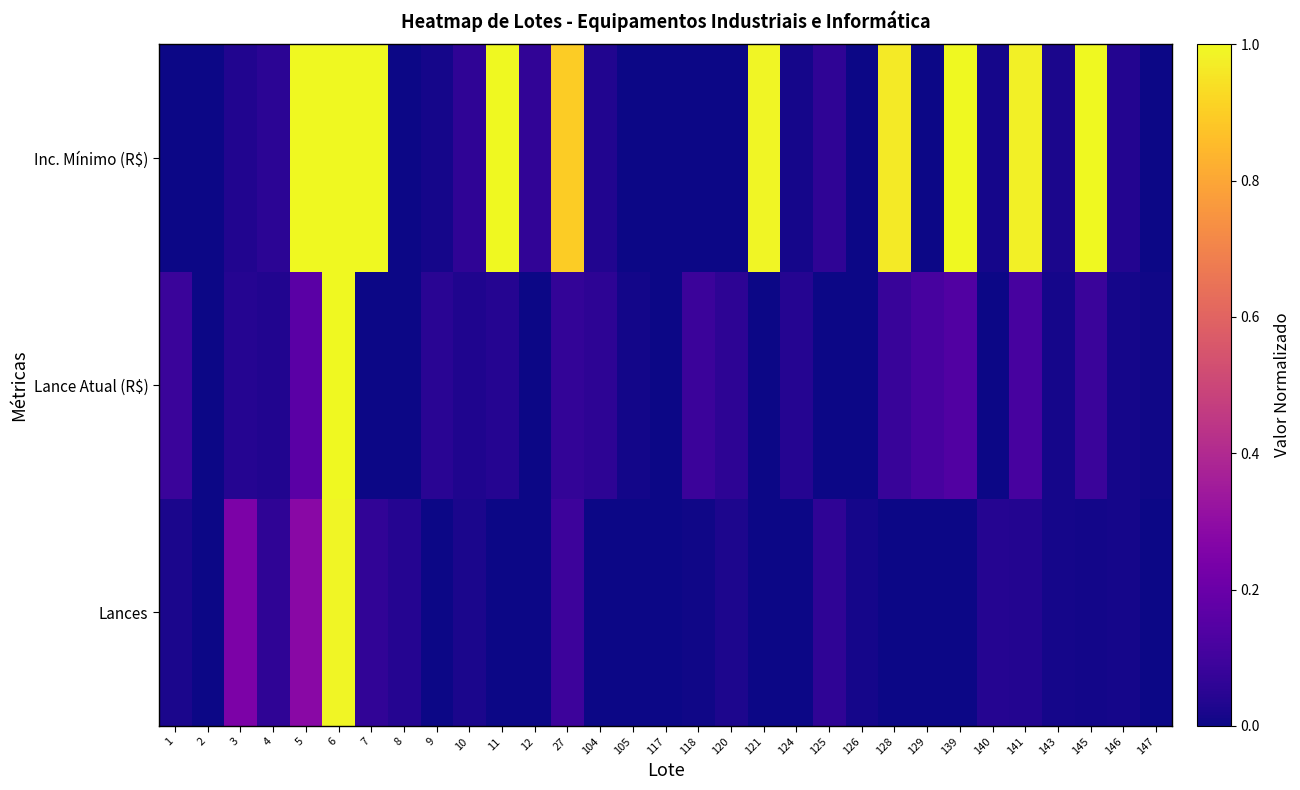

Reading left to right, transcribe all the data shown in this chart.

Lances: 1=0.0	2=0.0	3=0.2	4=0.1	5=0.3	6=1.0	7=0.1	8=0.0	9=0.0	10=0.0	11=0.0	12=0.0	27=0.1	104=0.0	105=0.0	117=0.0	118=0.0	120=0.0	121=0.0	124=0.0	125=0.1	126=0.0	128=0.0	129=0.0	139=0.0	140=0.0	141=0.0	143=0.0	145=0.0	146=0.0	147=0.0
Lance Atual (R$): 1=0.1	2=0.0	3=0.0	4=0.0	5=0.2	6=1.0	7=0.0	8=0.0	9=0.0	10=0.0	11=0.0	12=0.0	27=0.1	104=0.1	105=0.0	117=0.0	118=0.1	120=0.1	121=0.0	124=0.0	125=0.0	126=0.0	128=0.1	129=0.1	139=0.1	140=0.0	141=0.1	143=0.0	145=0.1	146=0.0	147=0.0
Inc. Mínimo (R$): 1=0.0	2=0.0	3=0.0	4=0.1	5=1.0	6=1.0	7=1.0	8=0.0	9=0.0	10=0.1	11=1.0	12=0.1	27=0.9	104=0.0	105=0.0	117=0.0	118=0.0	120=0.0	121=1.0	124=0.0	125=0.1	126=0.0	128=1.0	129=0.0	139=1.0	140=0.0	141=1.0	143=0.0	145=1.0	146=0.0	147=0.0